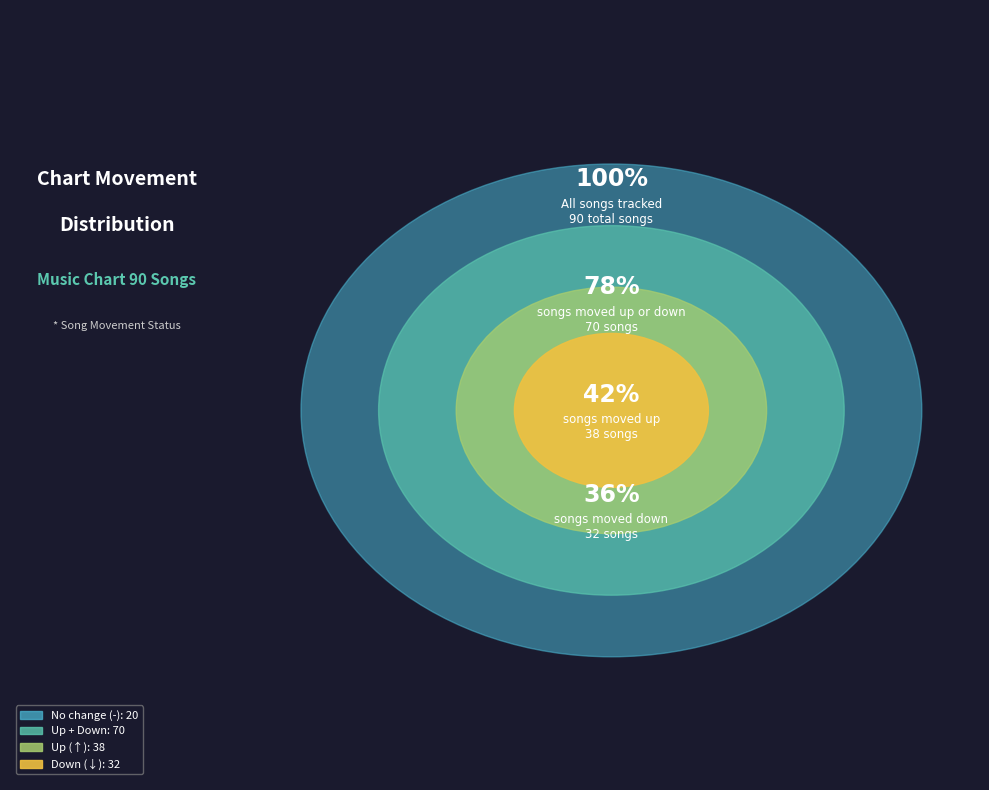

Which category has the biggest portion of the pie?

up